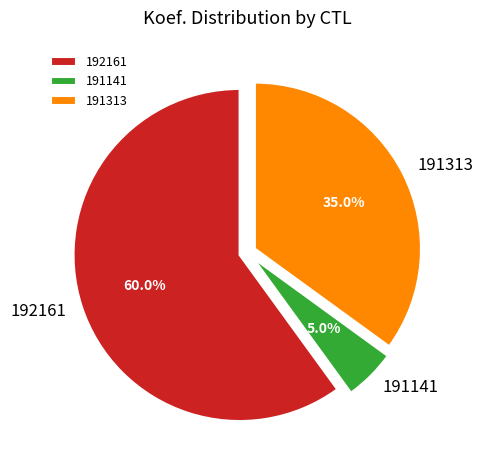

Between 191313 and 191141, which is larger?

191313